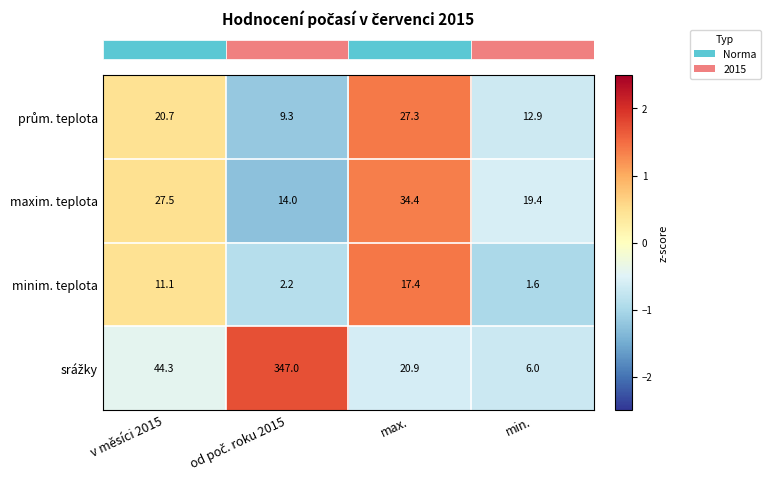

Where does the maxim. teplota series first go above 27?

v měsíci 2015